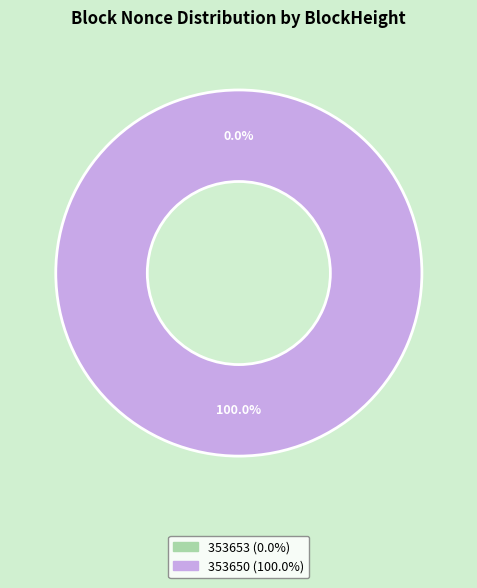

Is there a majority slice in this chart?

Yes